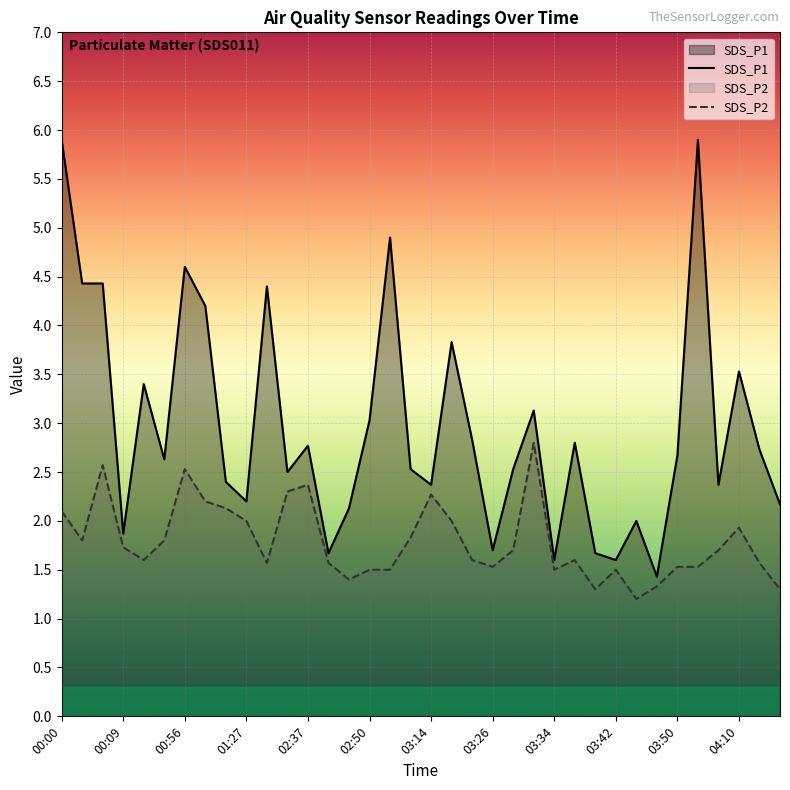

Where is SDS_P1 nearest to the value 3?

02:50